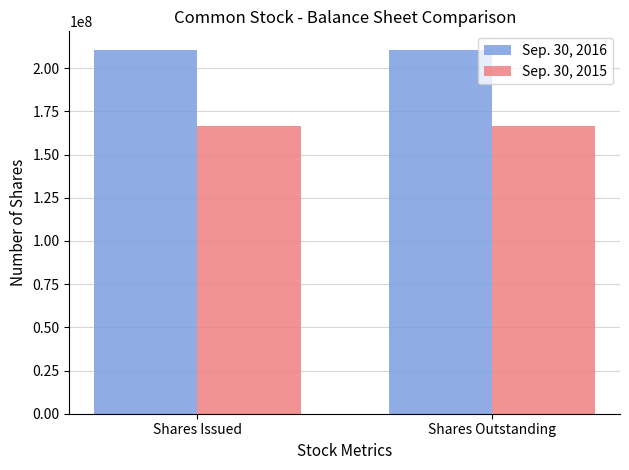

What is the minimum value for Sep. 30, 2016?

210821647